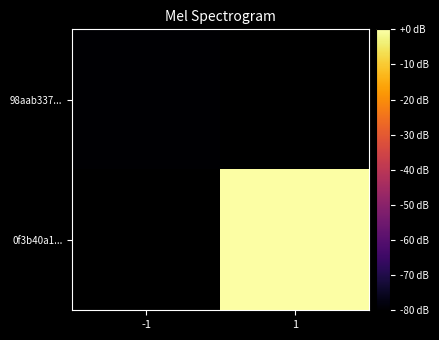

List the labels in order of 0f3b40a1... value, largest first.

-1, 1